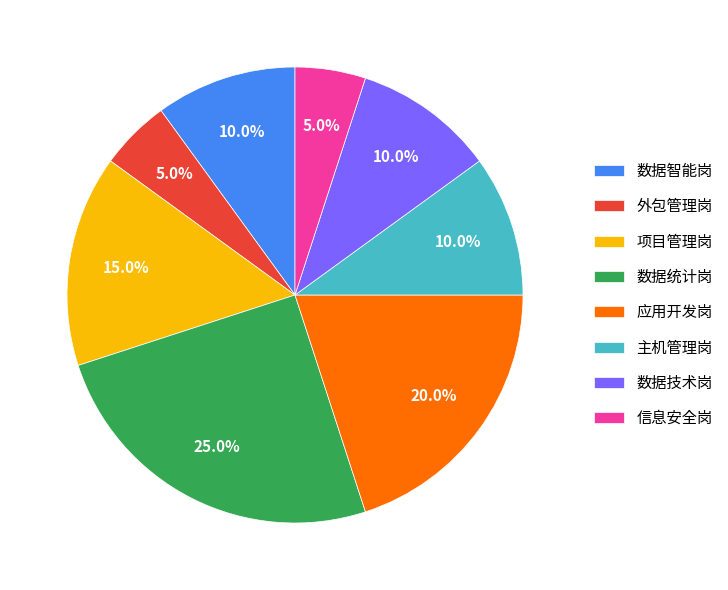

Which category has the biggest portion of the pie?

数据统计岗